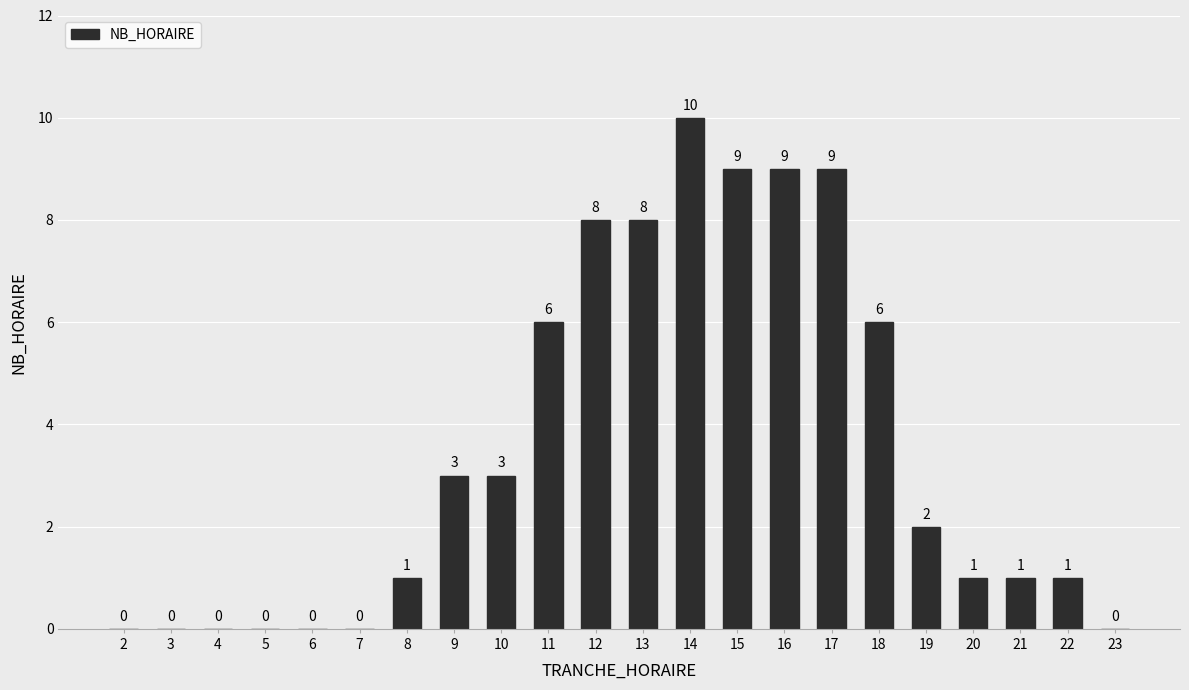

Reading right to left, extract all data points from this chart.

0	1	1	1	2	6	9	9	9	10	8	8	6	3	3	1	0	0	0	0	0	0